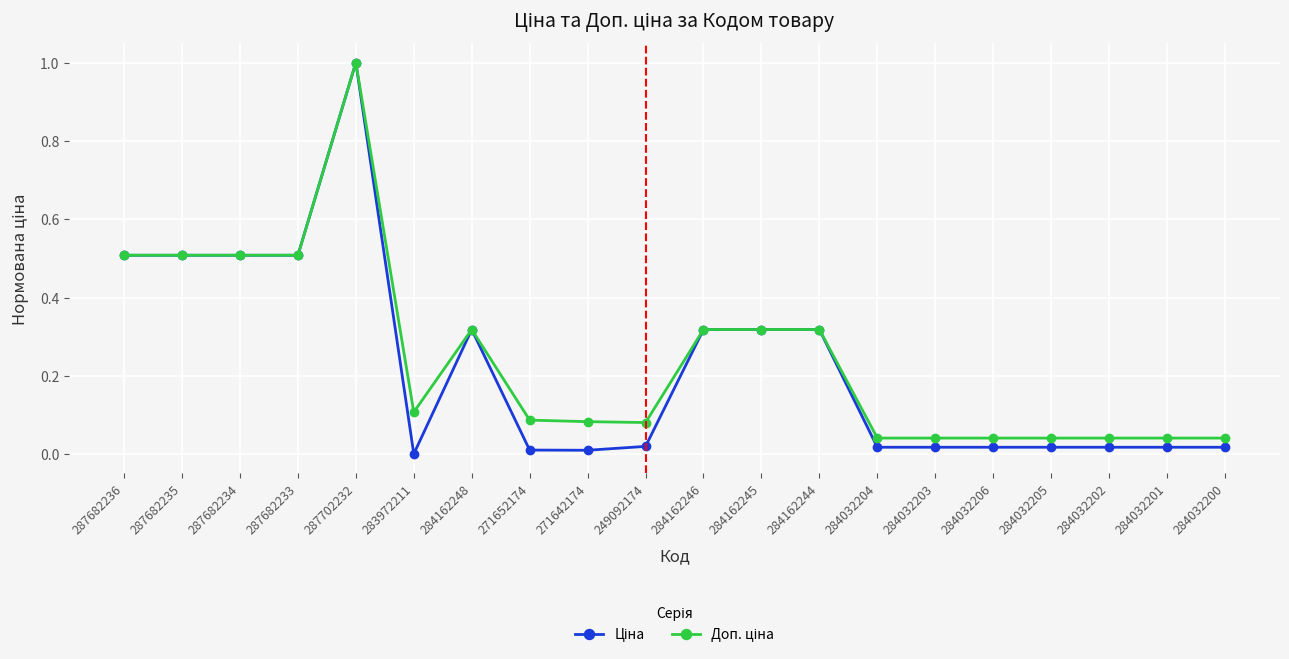

What is the label of the 3rd point from the left?

287682234